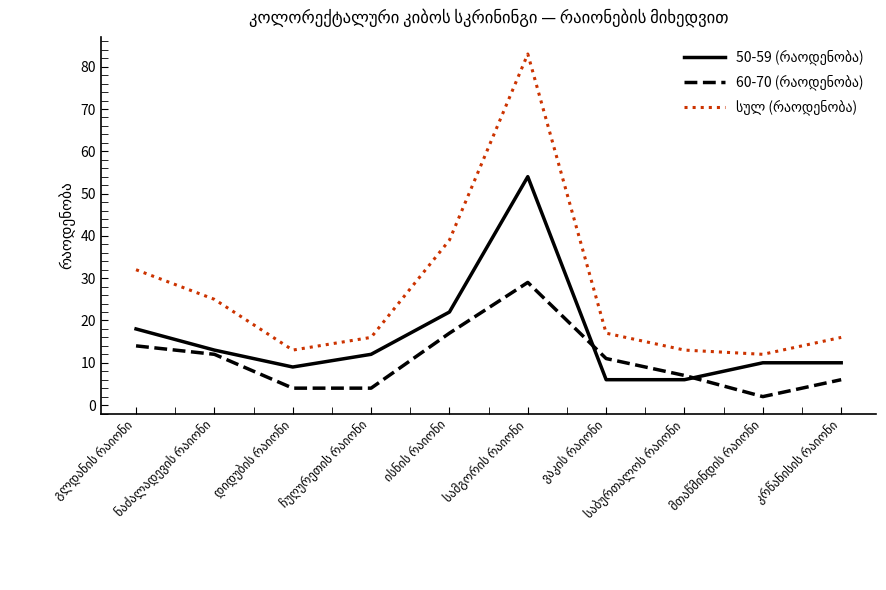

Does the chart display data point markers on the line(s)?

No